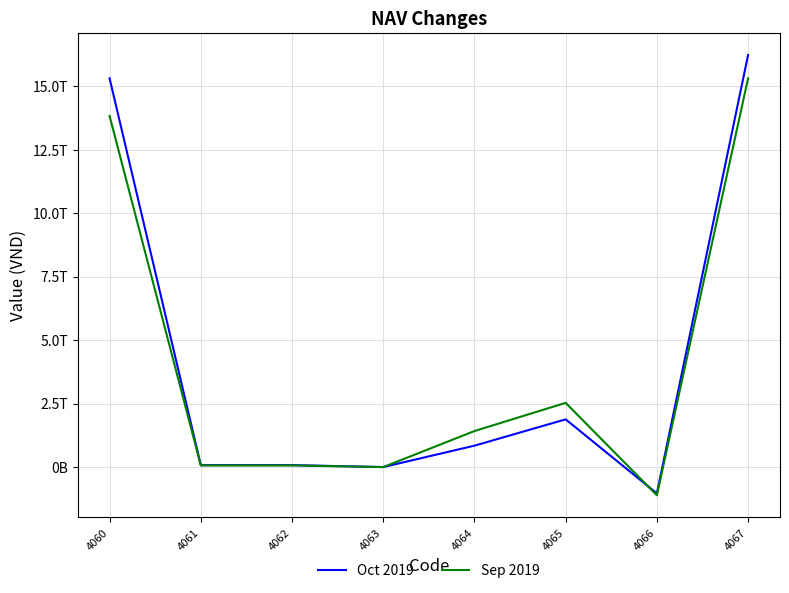

Is this an area chart (filled region under the line)?

No